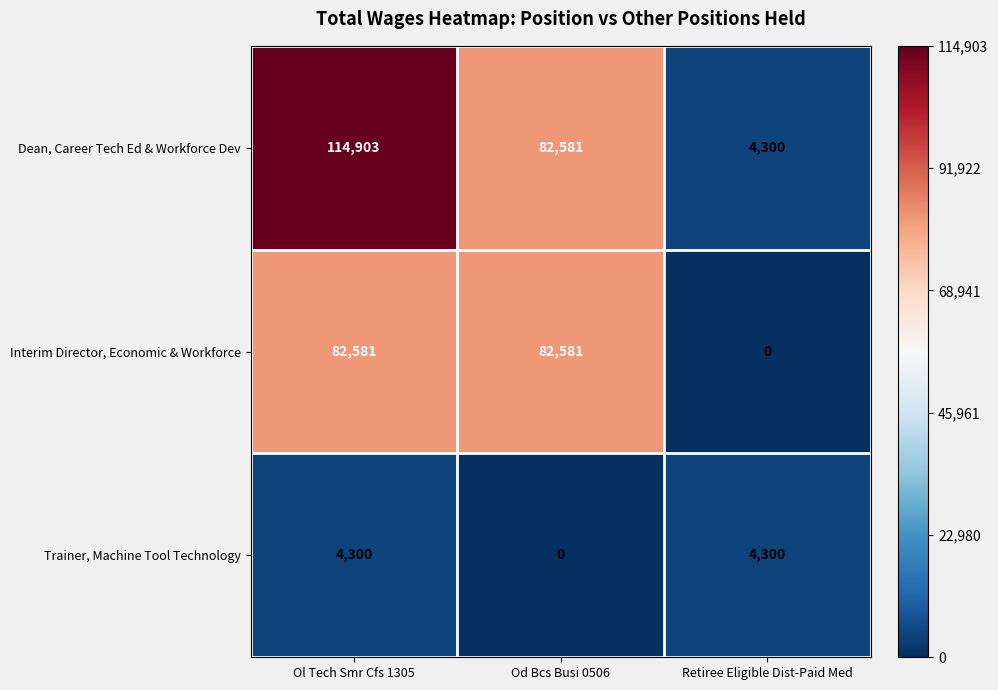

At which category is the sum across all series the highest?

Ol Tech Smr Cfs 1305